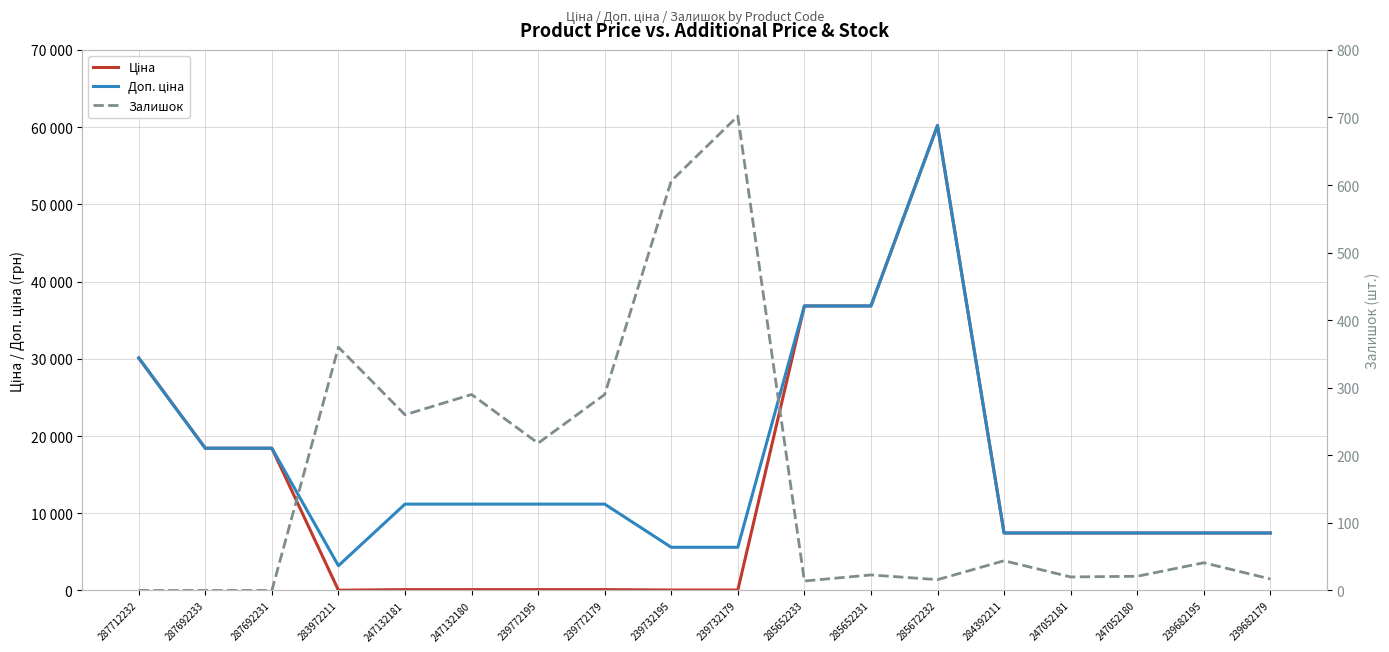

Rank the categories by Доп. ціна value from lowest to highest.

283972211, 239732195, 239732179, 284392211, 247052181, 247052180, 239682195, 239682179, 247132181, 247132180, 239772195, 239772179, 287692233, 287692231, 287712232, 285652233, 285652231, 285672232